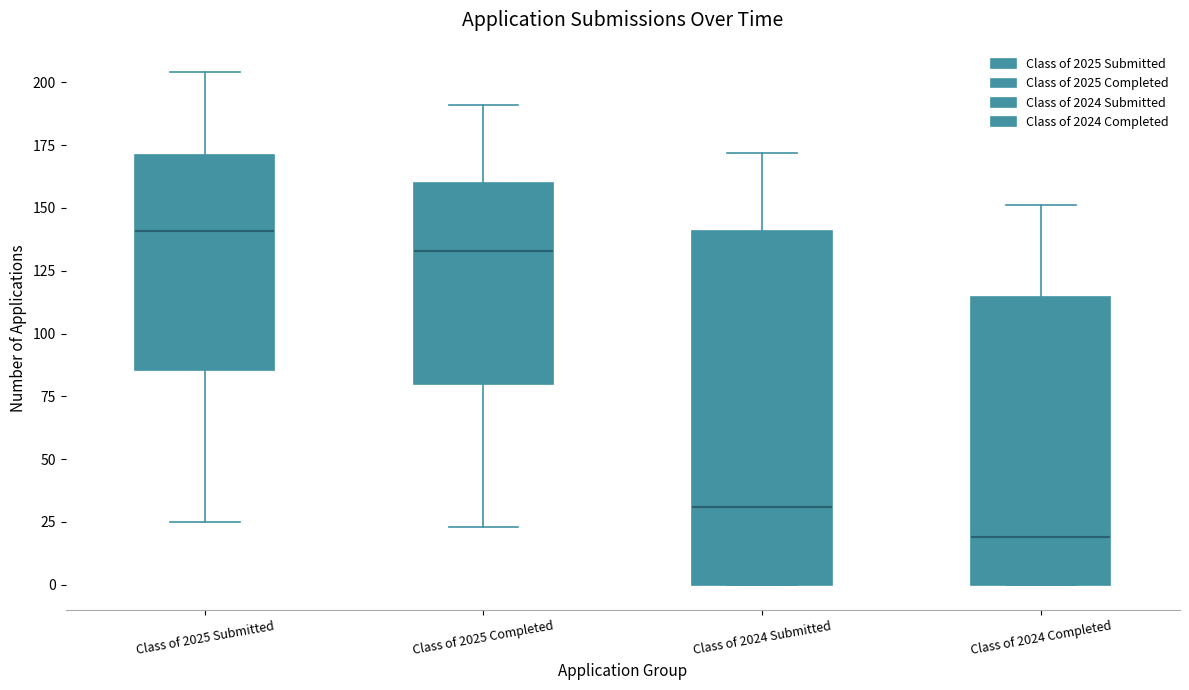

Where does the median line of the box for Class of 2025 Submitted sit on the y-axis? The values are not printed on the chart, so give them approximately, as read against the axis.

140